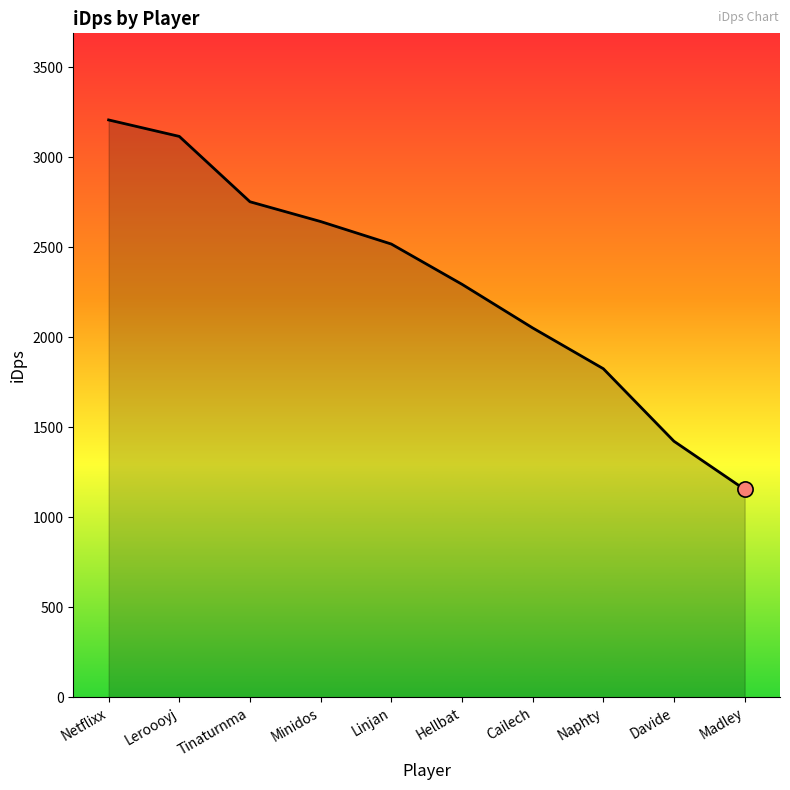

Which has a higher value, Davide or Linjan?

Linjan